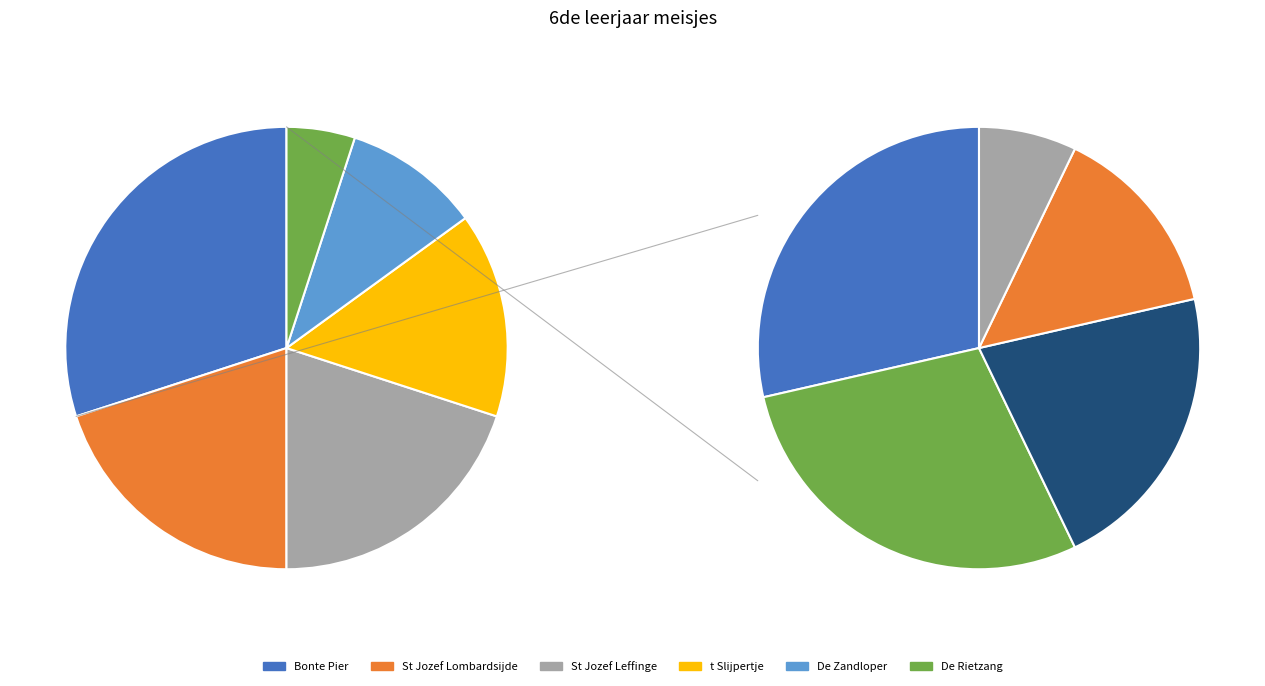

Do St Jozef Leffinge and De Zandloper together represent more than half of the pie?

No